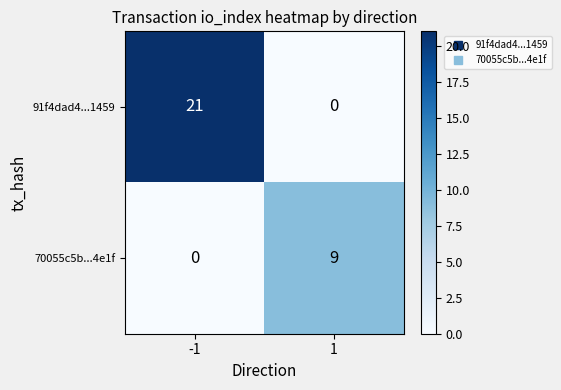

At -1, list the series in order from largest to smallest.

91f4dad4...1459, 70055c5b...4e1f